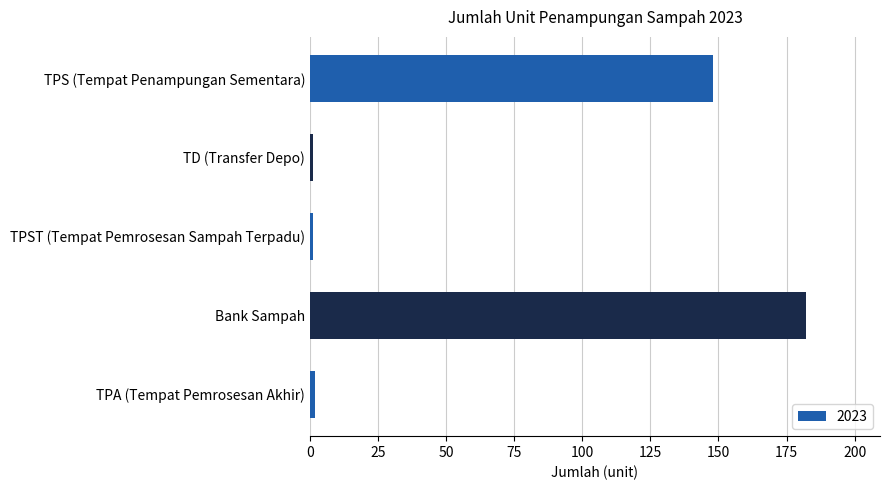

What is the sum of all values?

334